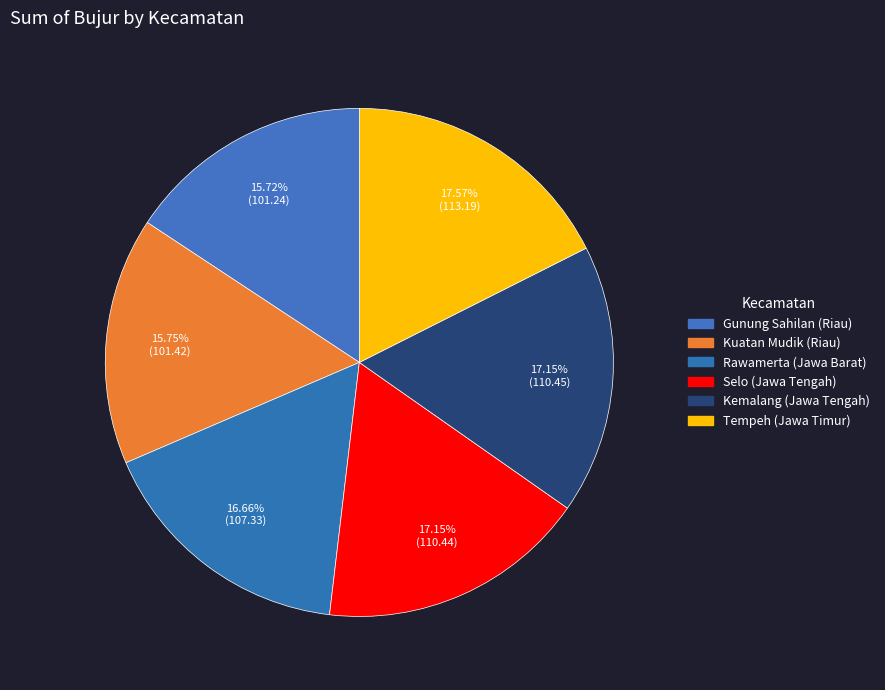

To the nearest percent, what portion does Kuatan Mudik (Riau) represent?

16%